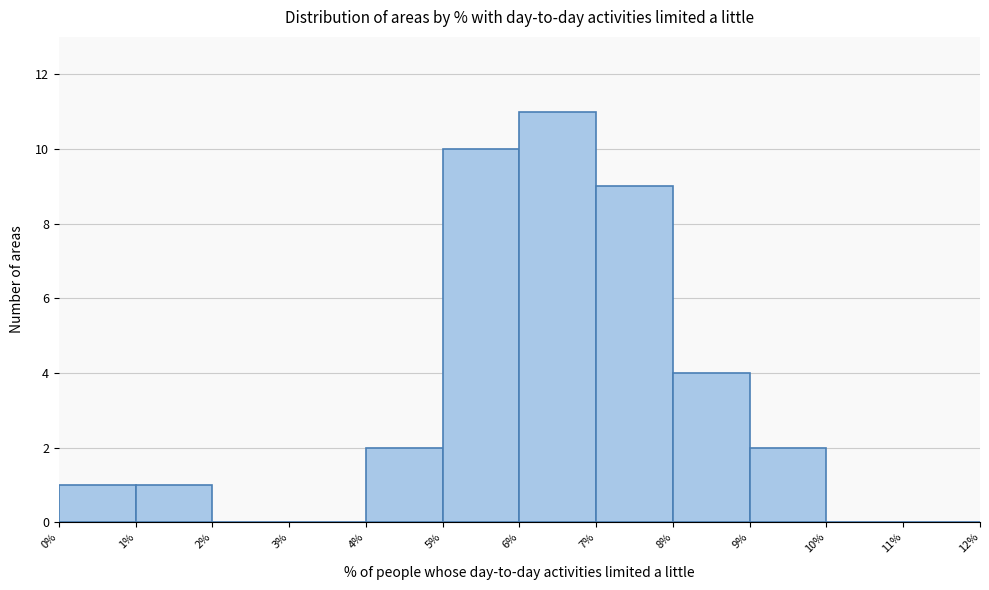

Reading left to right, list every bar in this chart as the range it spans on the x-axis followed by its height. The values are not printed on the chart, so give them approximately, as read against the axis.

0% to 1%: 1
1% to 2%: 1
2% to 3%: 0
3% to 4%: 0
4% to 5%: 2
5% to 6%: 10
6% to 7%: 11
7% to 8%: 9
8% to 9%: 4
9% to 10%: 2
10% to 11%: 0
11% to 12%: 0